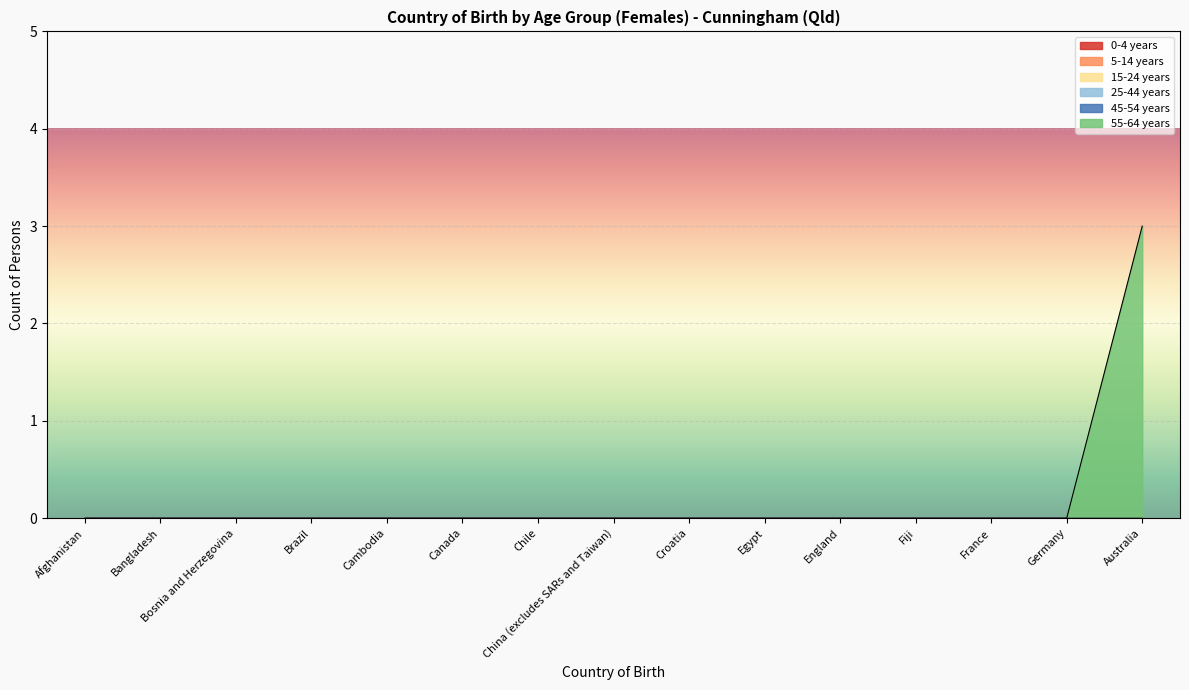

Reading left to right, extract all data points from this chart.

0-4 years: 0	0	0	0	0	0	0	0	0	0	0	0	0	0	0
5-14 years: 0	0	0	0	0	0	0	0	0	0	0	0	0	0	0
15-24 years: 0	0	0	0	0	0	0	0	0	0	0	0	0	0	0
25-44 years: 0	0	0	0	0	0	0	0	0	0	0	0	0	0	0
45-54 years: 0	0	0	0	0	0	0	0	0	0	0	0	0	0	0
55-64 years: 0	0	0	0	0	0	0	0	0	0	0	0	0	0	3